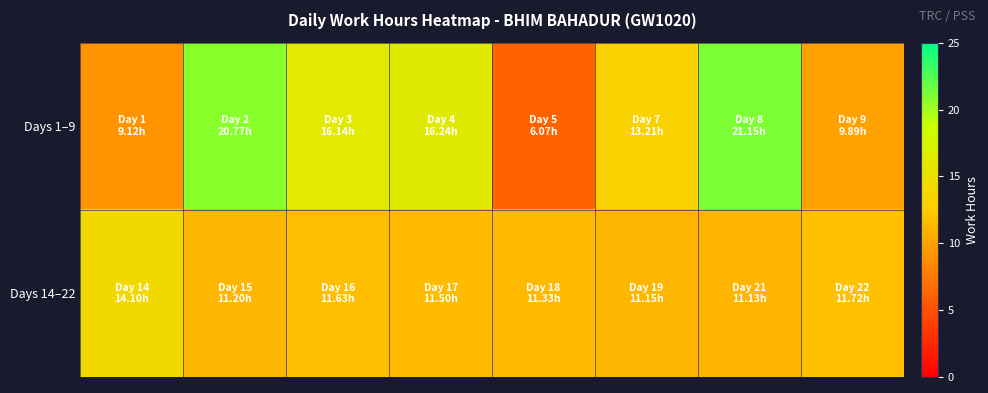

At which category does the chart reach its peak across all series?

6